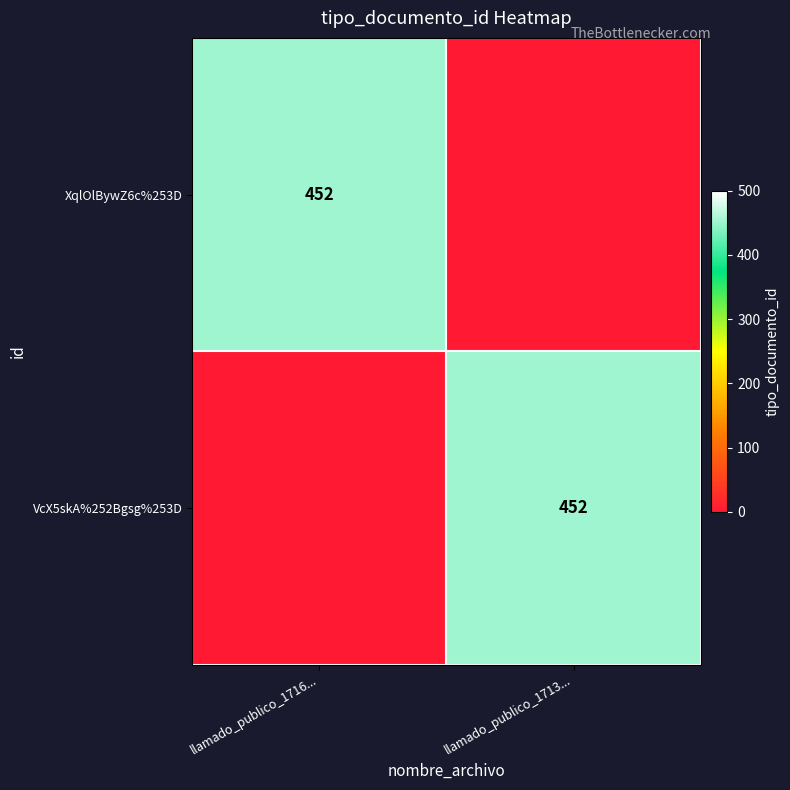

What is the average value of the VcX5skA%252Bgsg%253D series?

226